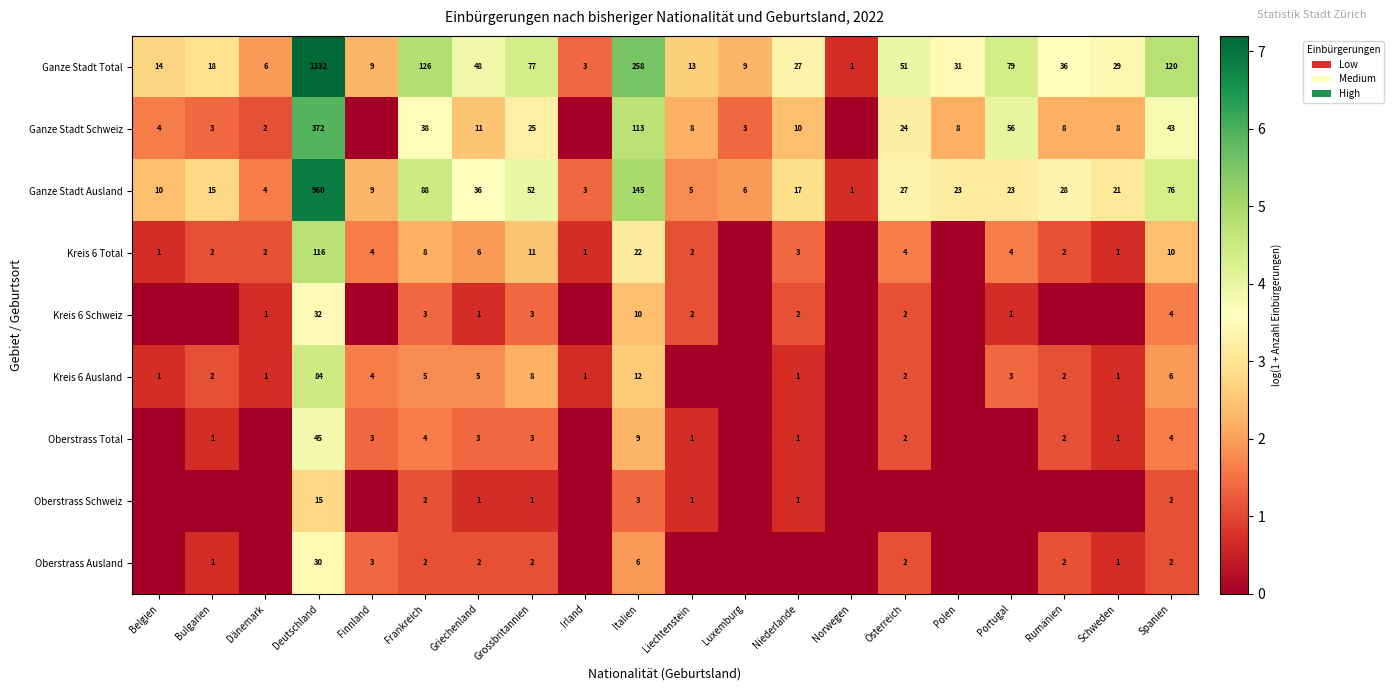

What is the total value across all series at Griechenland?

113